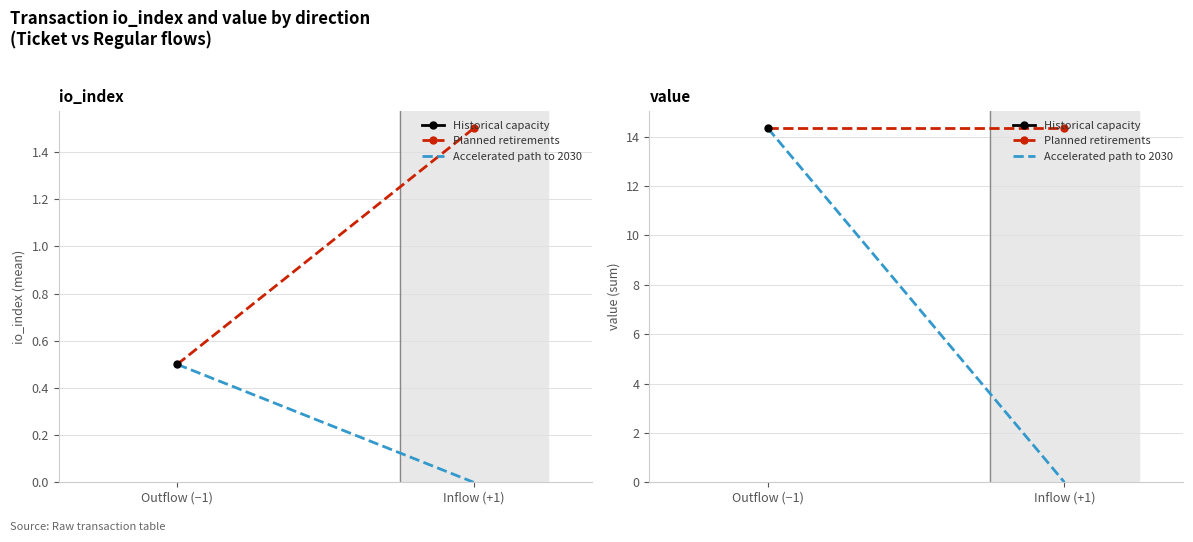

Reading left to right, extract all data points from this chart.

Outflow (−1)=14.3	Inflow (+1)=0.0